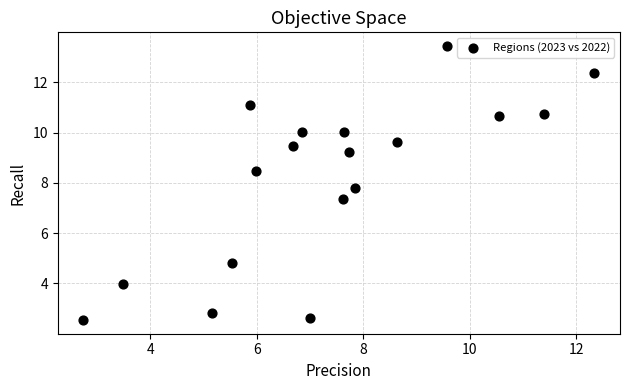

What is the range of Y values (max minus min)?

10.9